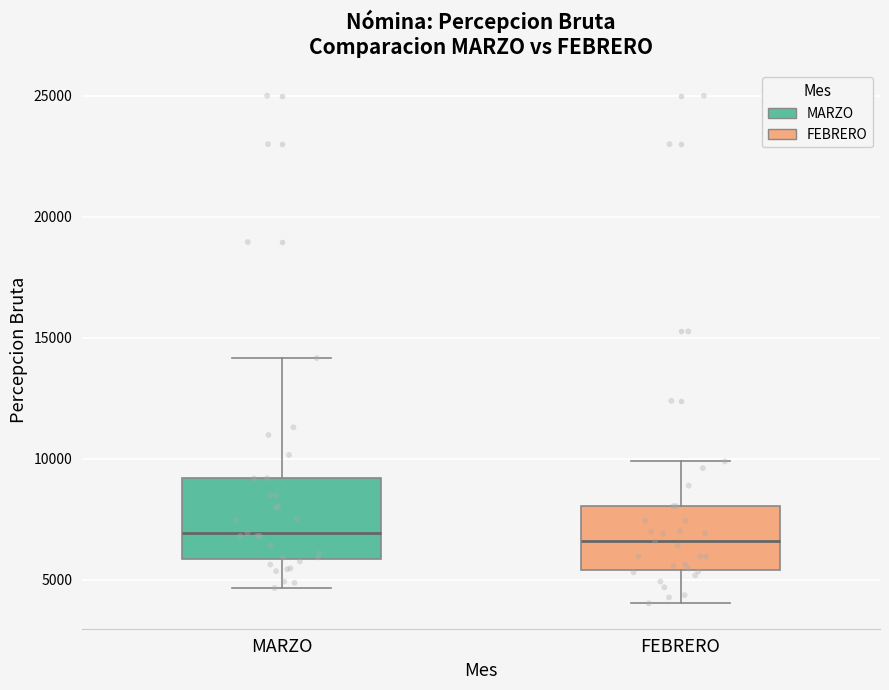

Reading left to right, read every box against the y-axis: the position of its median line, the range the box covers, and the ends of its whiskers. The values are not printed on the chart, so give them approximately, as read against the axis.

MARZO: median 7000, box 6000 to 9000, whiskers 4500 to 14000
FEBRERO: median 6500, box 5500 to 8000, whiskers 4000 to 10000